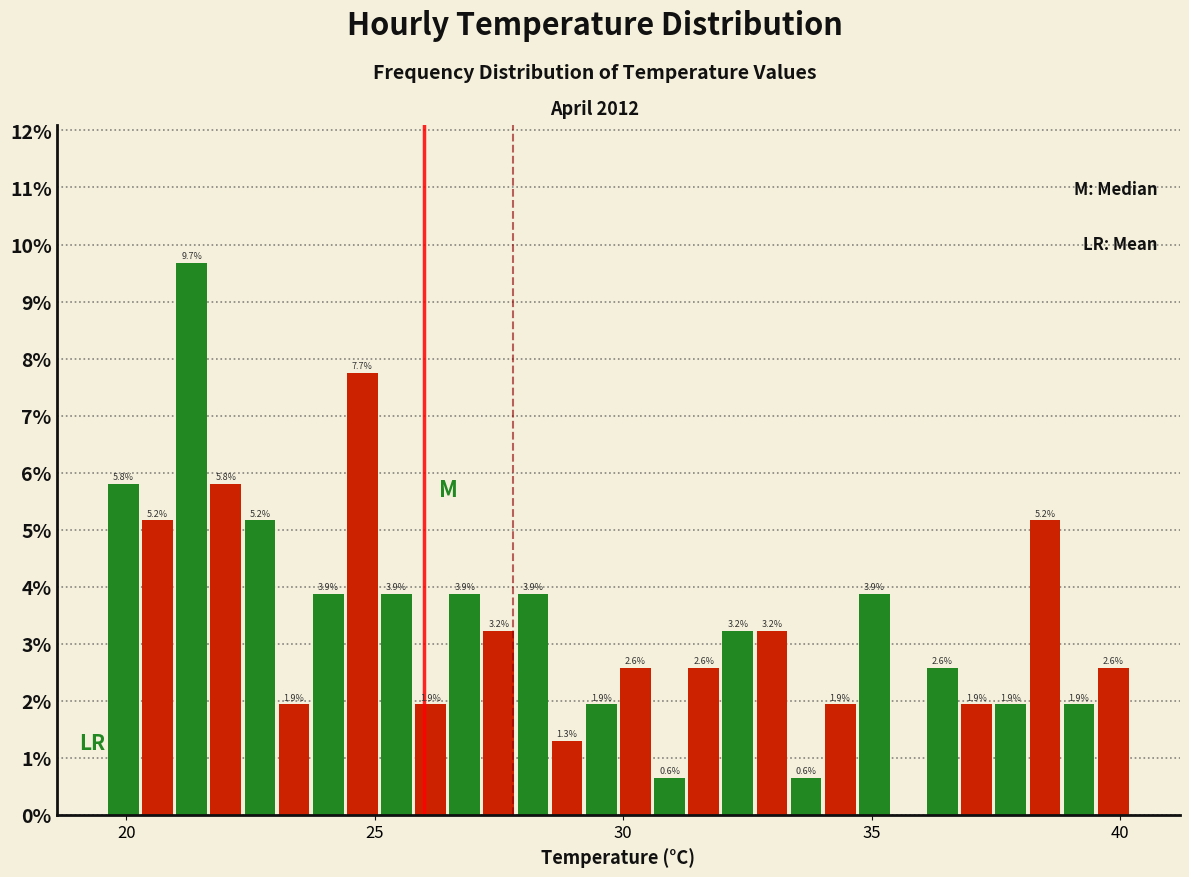

Read against the x-axis, roughly where is the centre of the tallest bar?

21.5